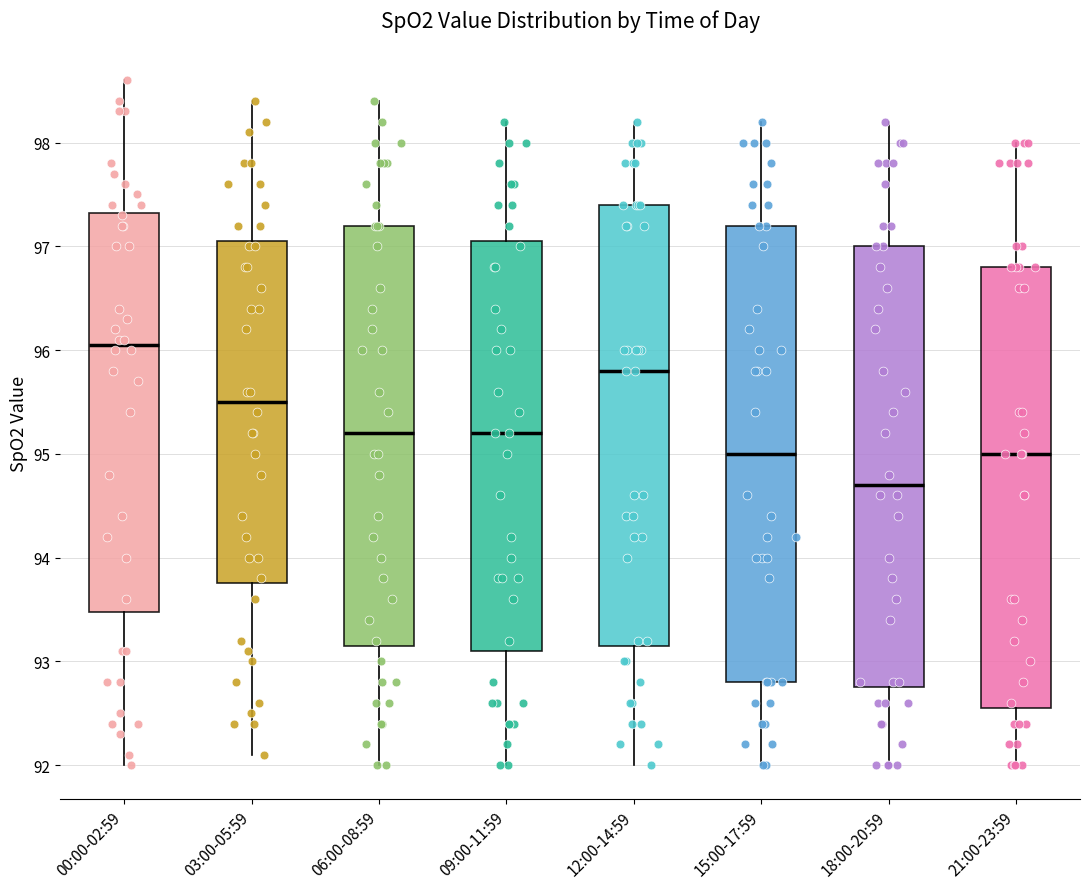

Where does the median line of the box for 12:00-14:59 sit on the y-axis? The values are not printed on the chart, so give them approximately, as read against the axis.

95.8